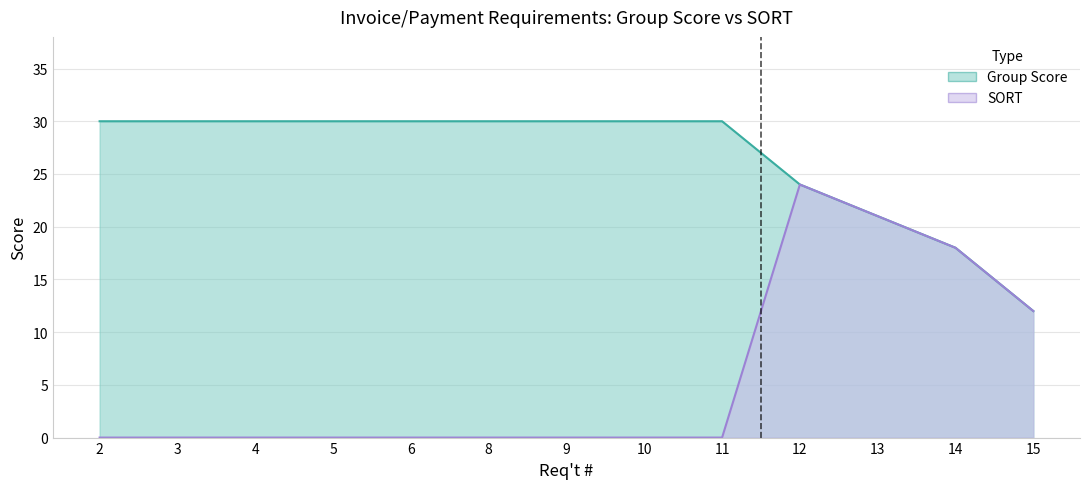

True or false: SORT and Group Score cross at least once.

False